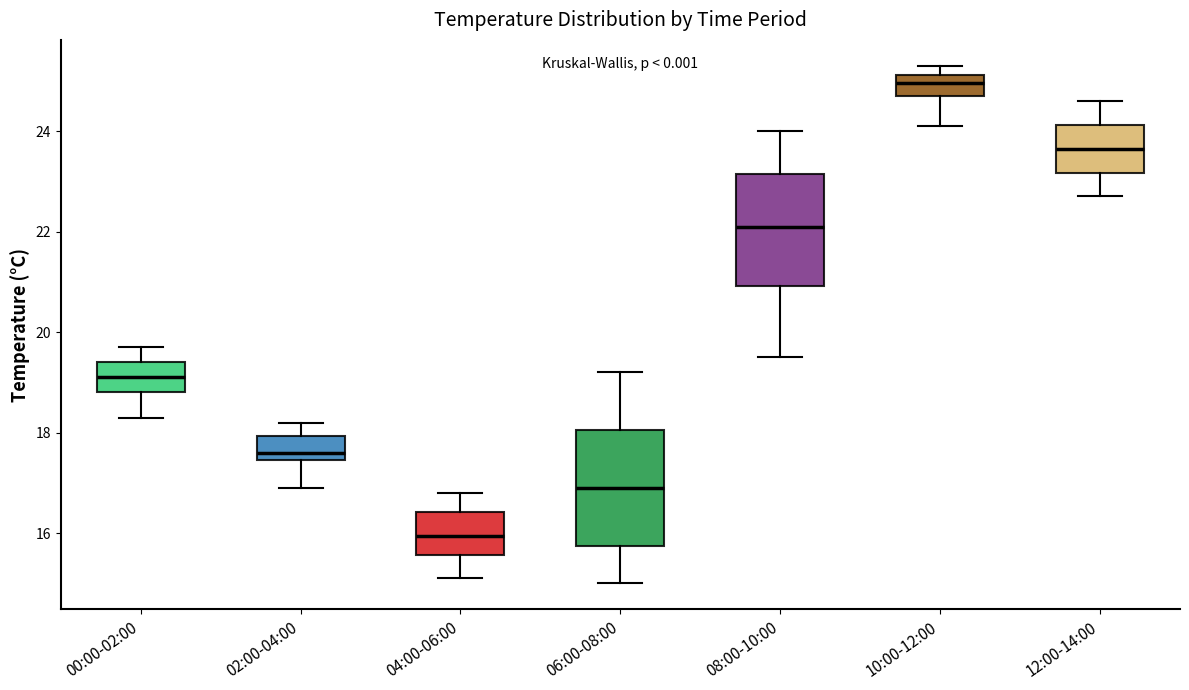

Reading left to right, transcribe this box plot: for each box, give where its median line is, the range the box spans, and where its two whiskers end, as read against the y-axis. The values are not printed on the chart, so give them approximately, as read against the axis.

00:00-02:00: median 19.2, box 18.8 to 19.4, whiskers 18.4 to 19.8
02:00-04:00: median 17.6, box 17.4 to 18.0, whiskers 17.0 to 18.2
04:00-06:00: median 16.0, box 15.6 to 16.4, whiskers 15.2 to 16.8
06:00-08:00: median 17.0, box 15.8 to 18.0, whiskers 15.0 to 19.2
08:00-10:00: median 22.2, box 21.0 to 23.2, whiskers 19.6 to 24.0
10:00-12:00: median 25.0, box 24.8 to 25.2, whiskers 24.2 to 25.4
12:00-14:00: median 23.6, box 23.2 to 24.2, whiskers 22.8 to 24.6